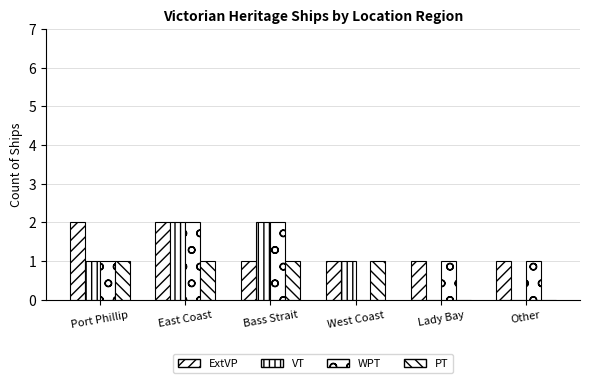

How many series are shown in this chart?

4